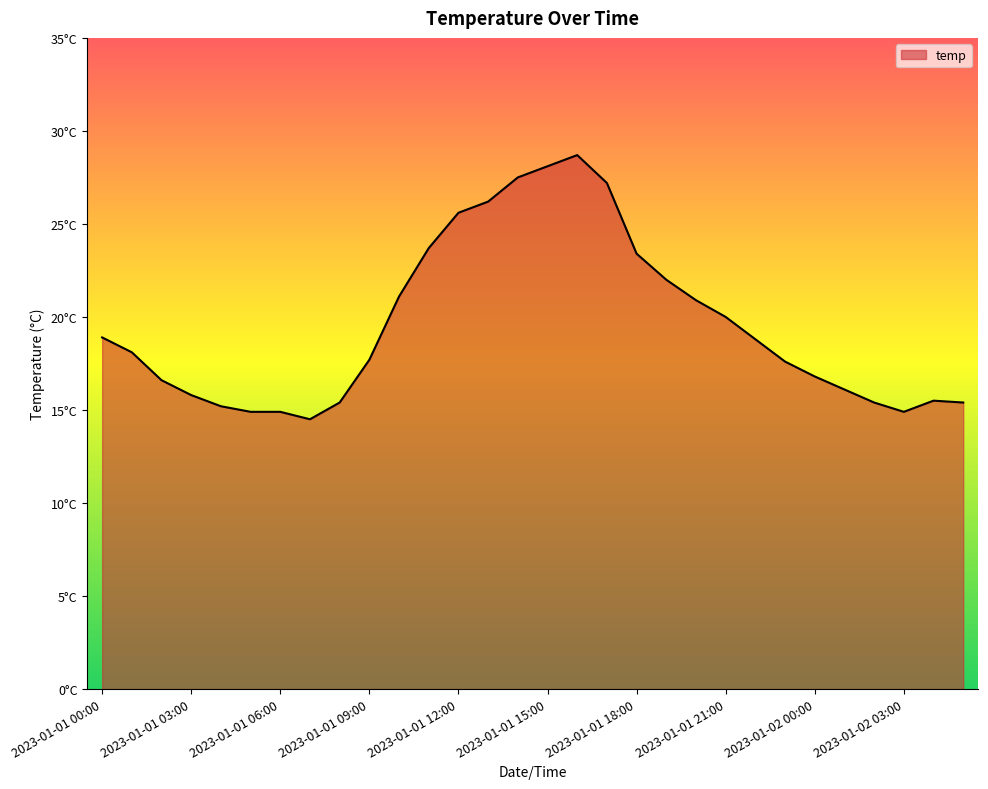

Reading left to right, list all the values displayed in this chart.

2023-01-01 00:00=18.9	2023-01-01 01:00=18.1	2023-01-01 02:00=16.6	2023-01-01 03:00=15.8	2023-01-01 04:00=15.2	2023-01-01 05:00=14.9	2023-01-01 06:00=14.9	2023-01-01 07:00=14.5	2023-01-01 08:00=15.4	2023-01-01 09:00=17.7	2023-01-01 10:00=21.1	2023-01-01 11:00=23.7	2023-01-01 12:00=25.6	2023-01-01 13:00=26.2	2023-01-01 14:00=27.5	2023-01-01 15:00=28.1	2023-01-01 16:00=28.7	2023-01-01 17:00=27.2	2023-01-01 18:00=23.4	2023-01-01 19:00=22.0	2023-01-01 20:00=20.9	2023-01-01 21:00=20.0	2023-01-01 22:00=18.8	2023-01-01 23:00=17.6	2023-01-02 00:00=16.8	2023-01-02 01:00=16.1	2023-01-02 02:00=15.4	2023-01-02 03:00=14.9	2023-01-02 04:00=15.5	2023-01-02 05:00=15.4